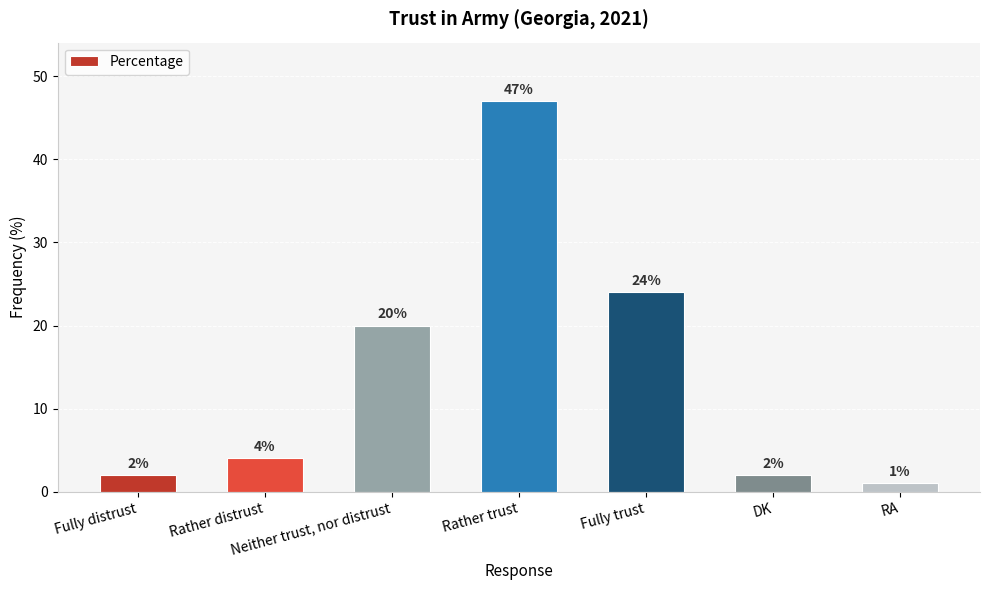

Which has a higher value, Rather trust or Fully distrust?

Rather trust